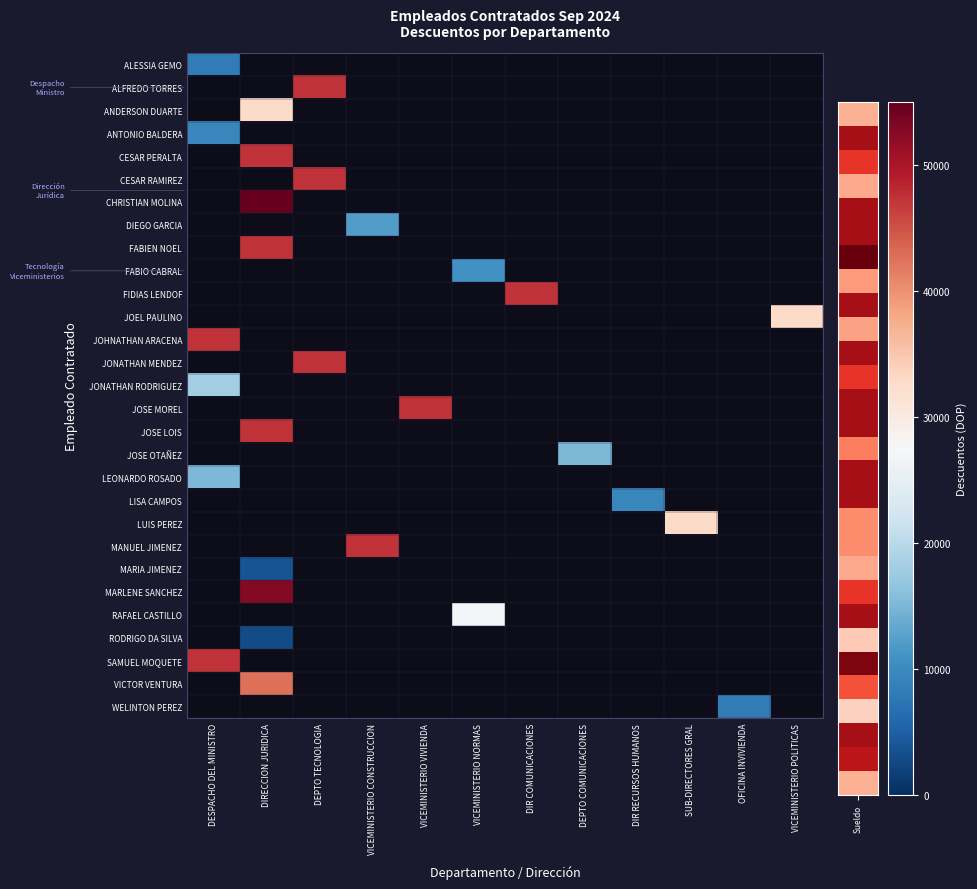

Between DIR COMUNICACIONES and DESPACHO DEL MINISTRO, which is larger?

DESPACHO DEL MINISTRO